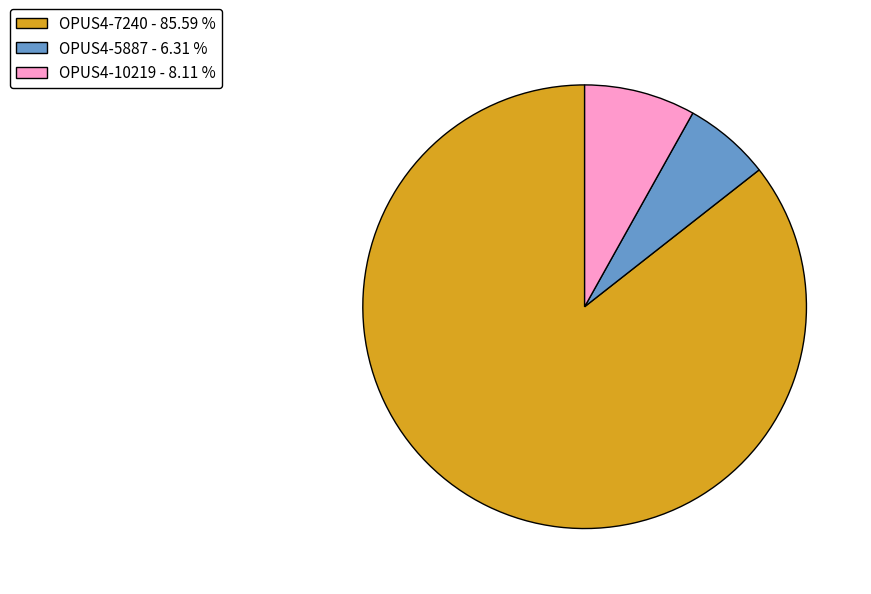

Is the sum of OPUS4-10219 - 8.11 % and OPUS4-7240 - 85.59 % greater than half?

Yes